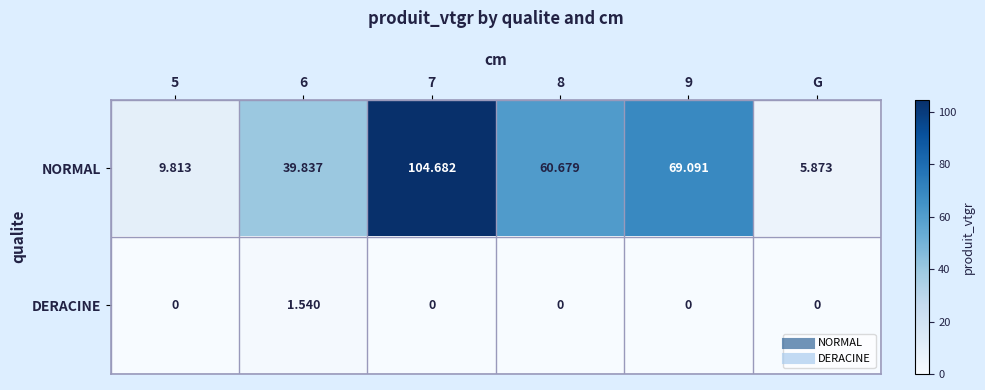

List the series in order of their overall mean, highest first.

NORMAL, DERACINE